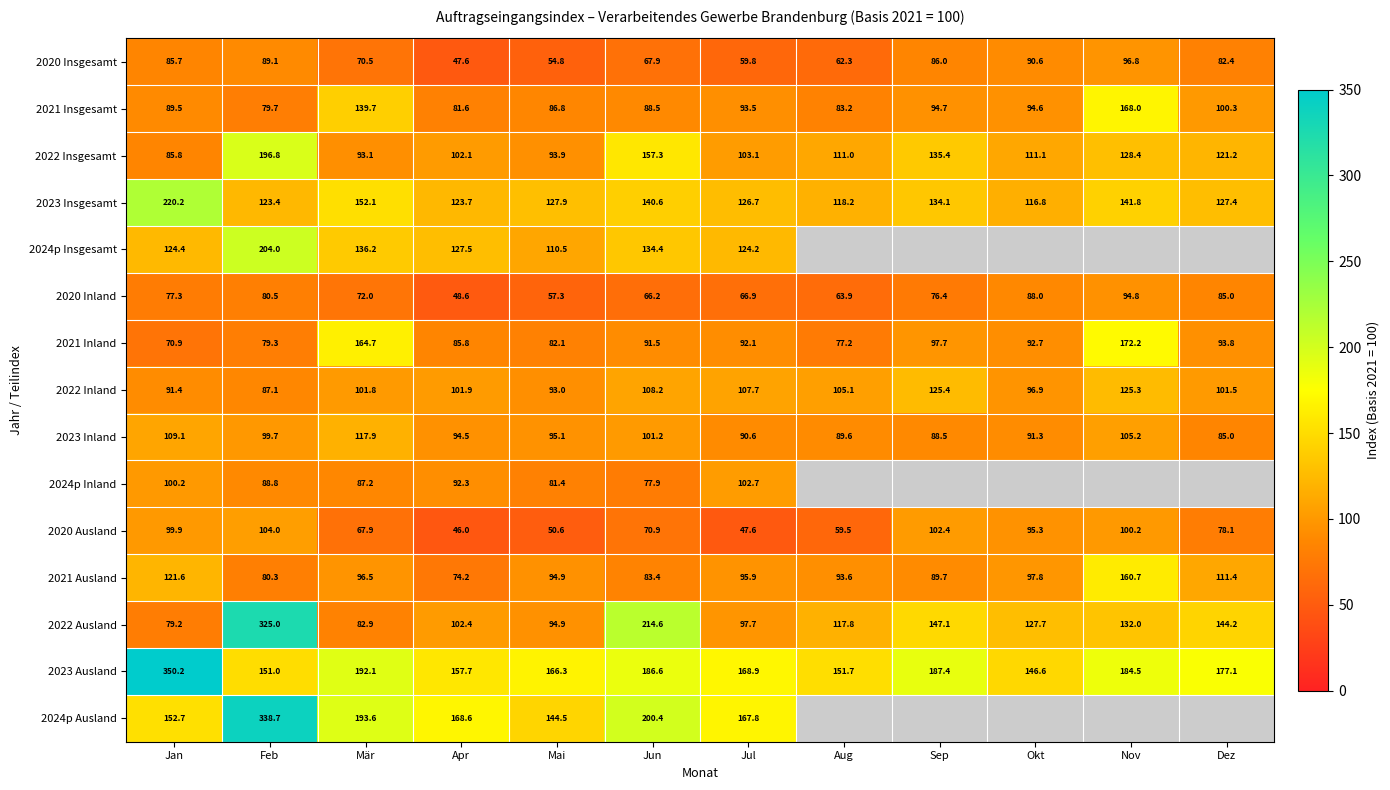

True or false: 2024p Inland has a value of 92.3 at Apr.

True